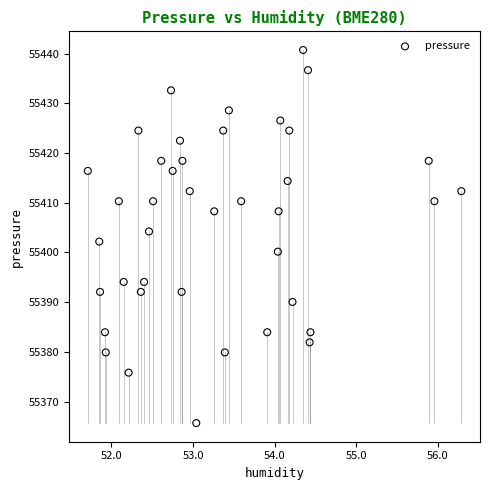

What is the range of X values (max minus min)?

4.6